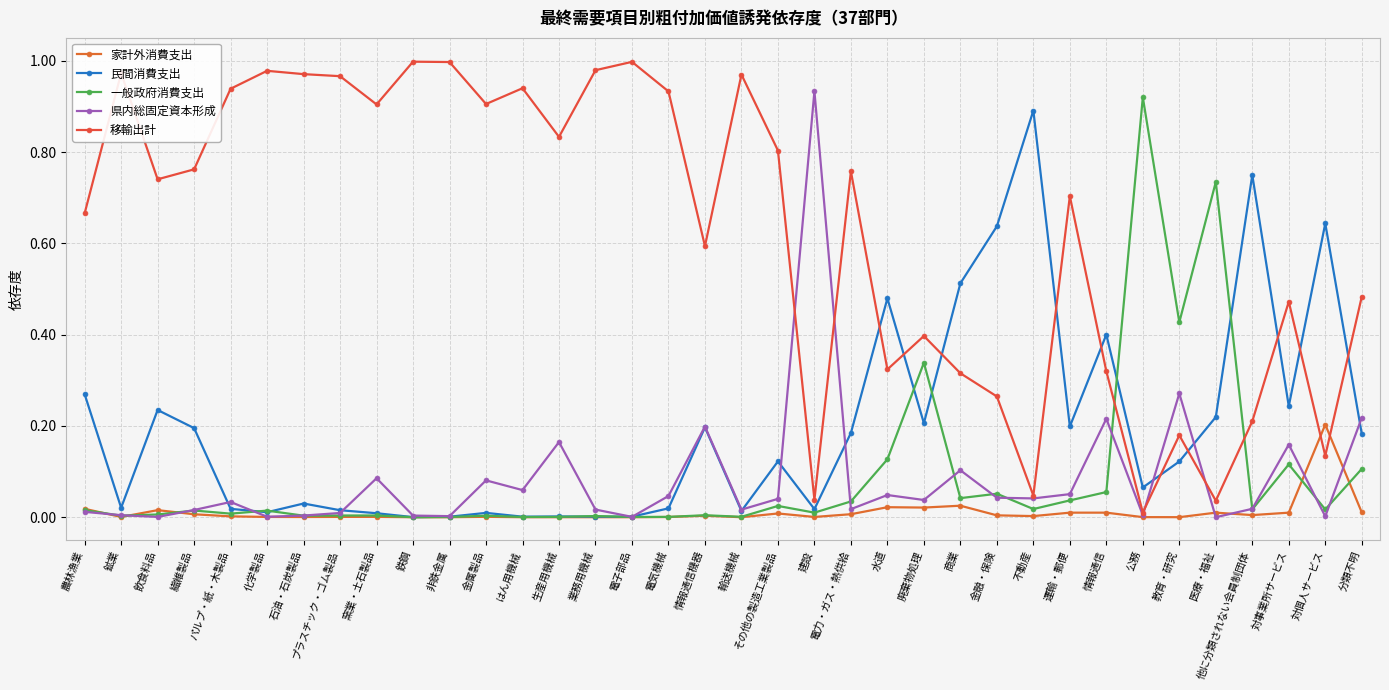

Rank the series at 商業 from lowest to highest value.

家計外消費支出, 一般政府消費支出, 県内総固定資本形成, 移輸出計, 民間消費支出